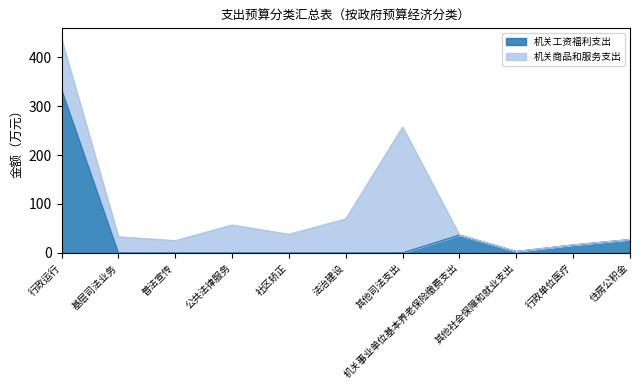

Reading left to right, list all the values displayed in this chart.

334.5	0.0	0.0	0.0	0.0	0.0	0.0	36.6	3.0	16.4	27.4